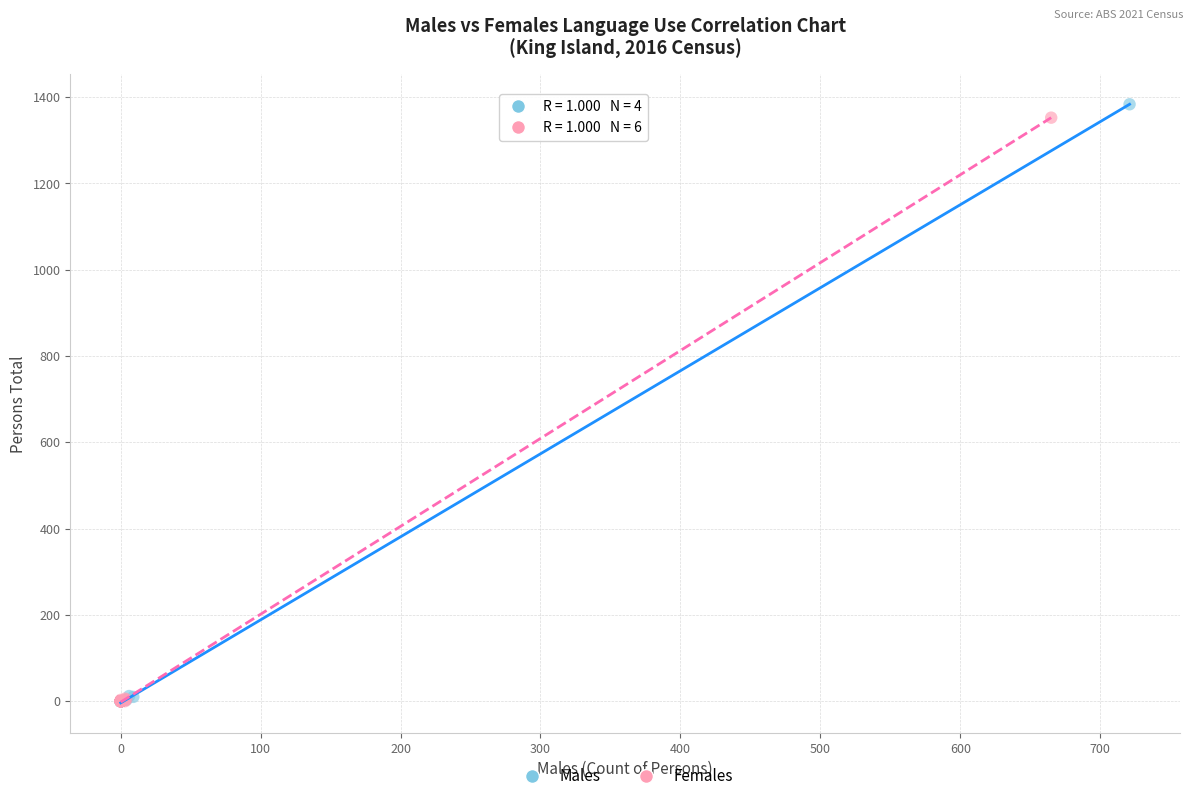

What are all the series names shown in the legend?

Males, Females